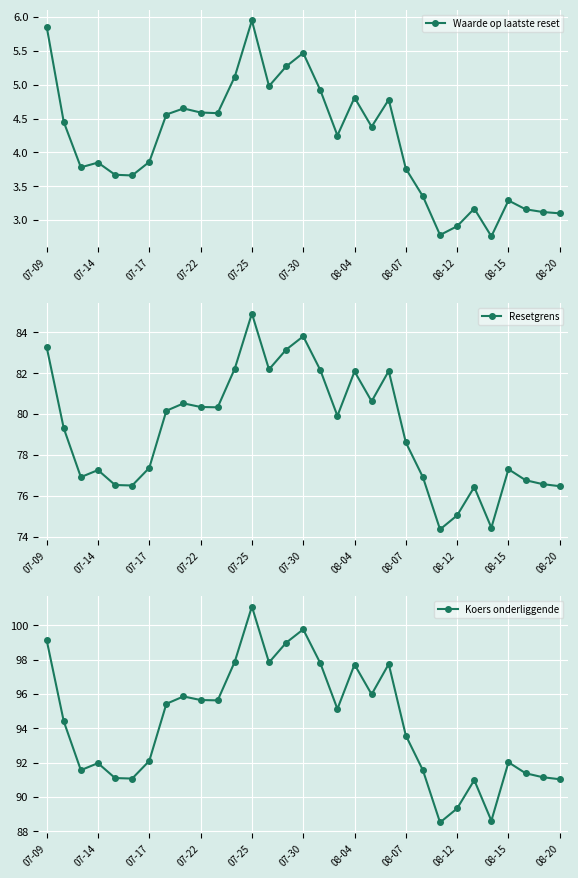

At 07-09, list the series in order from largest to smallest.

Koers onderliggende, Resetgrens, Waarde op laatste reset